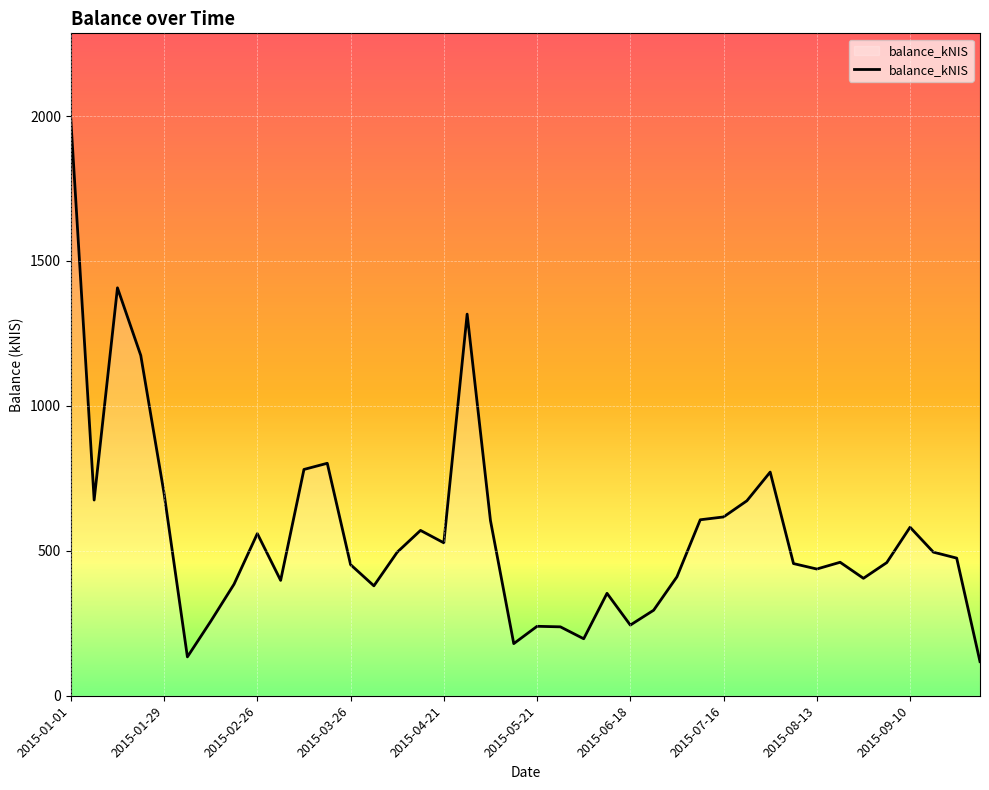

What is the smallest value displayed?

117.7